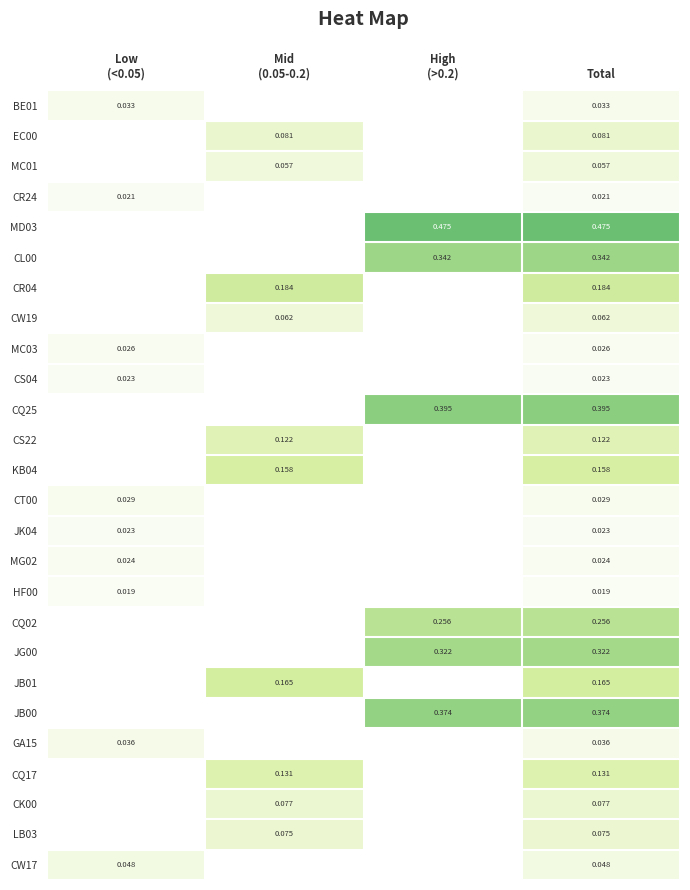

How many positive values does the CW19 series have?

2